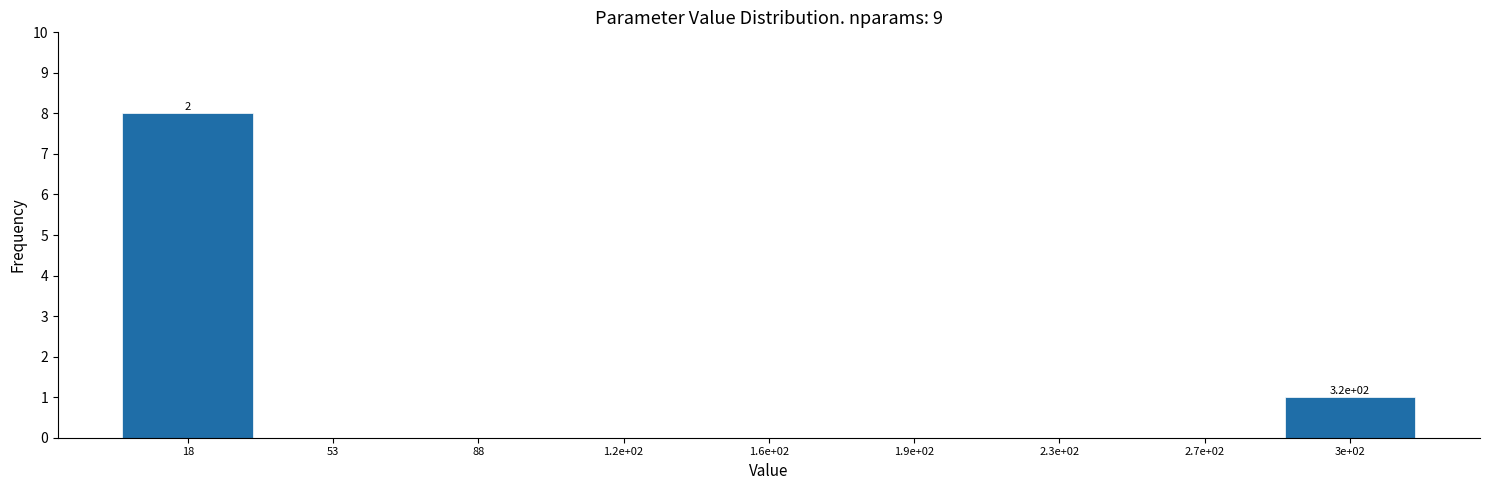

Reading right to left, what are all the values shown in this chart?

3e+02=1	2.7e+02=0	2.3e+02=0	1.9e+02=0	1.6e+02=0	1.2e+02=0	88=0	53=0	18=8